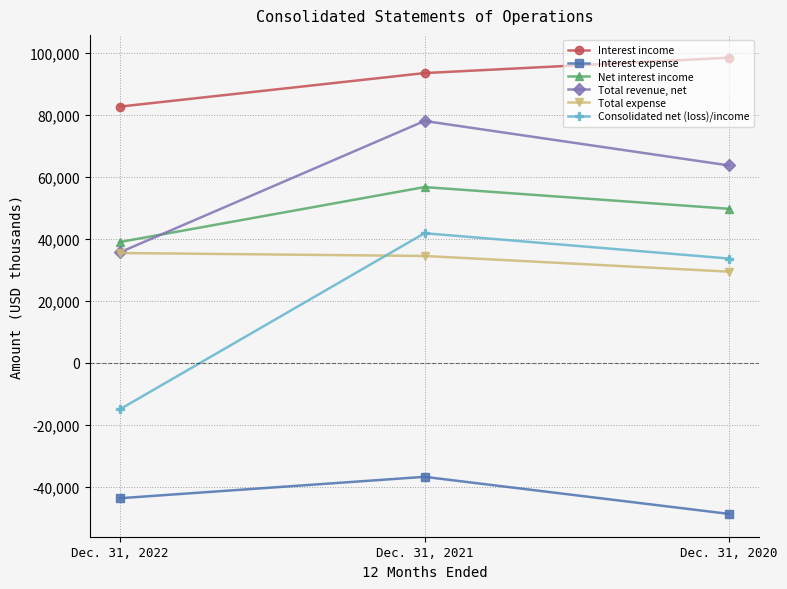

What is the difference between the maximum and minimum values in the Consolidated net (loss)/income series?

56711